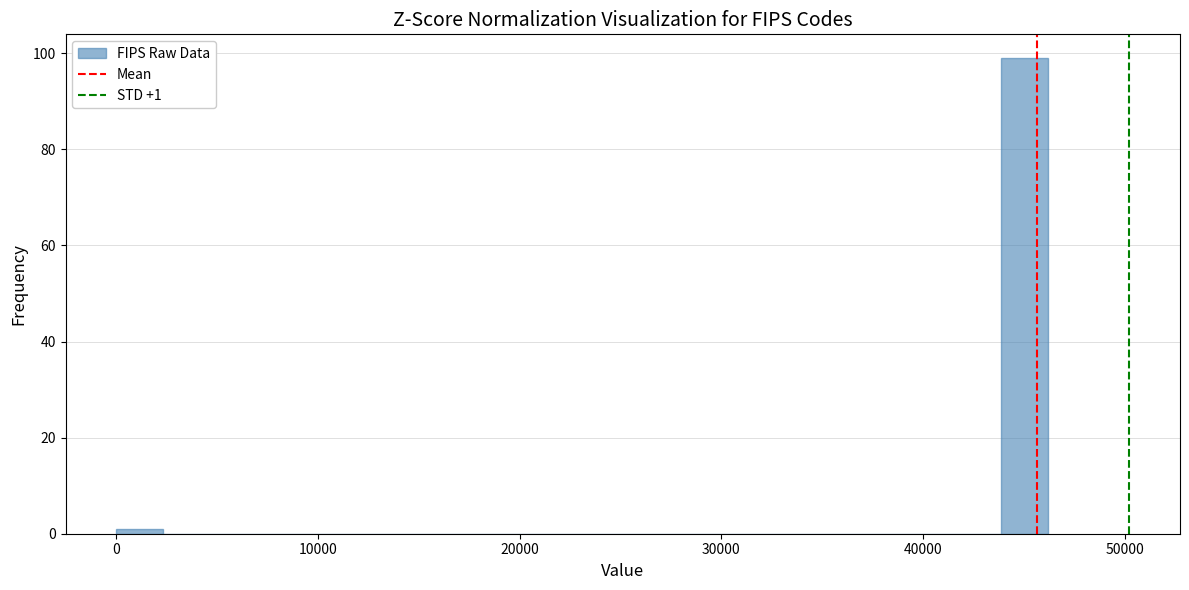

Read against the x-axis, roughly where is the centre of the tallest bar?

45000